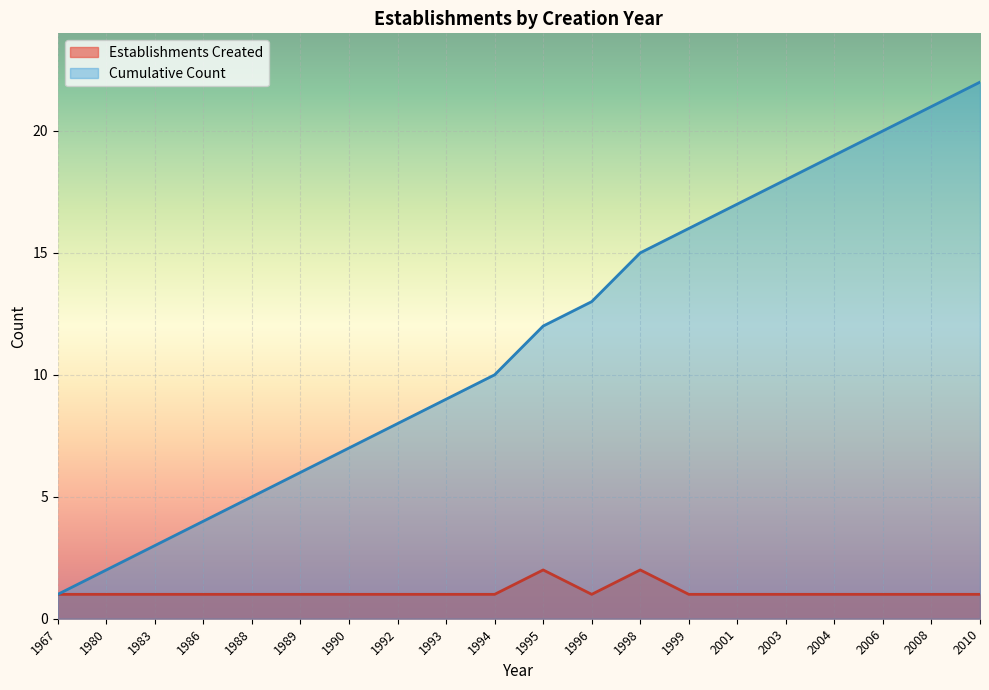

Which series has the widest spread of values?

Cumulative Count